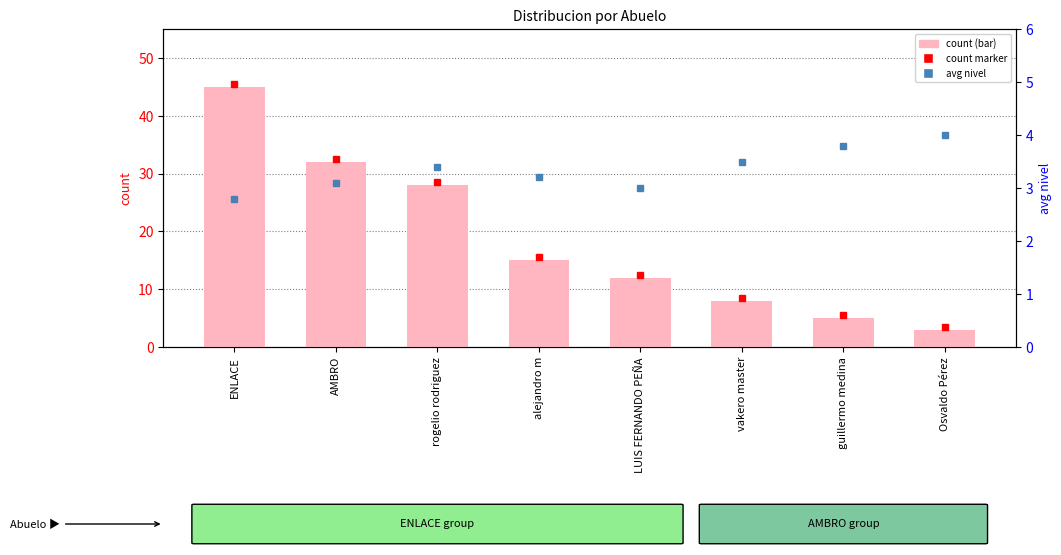

What is the total value across all series at rogelio rodriguez?

31.4